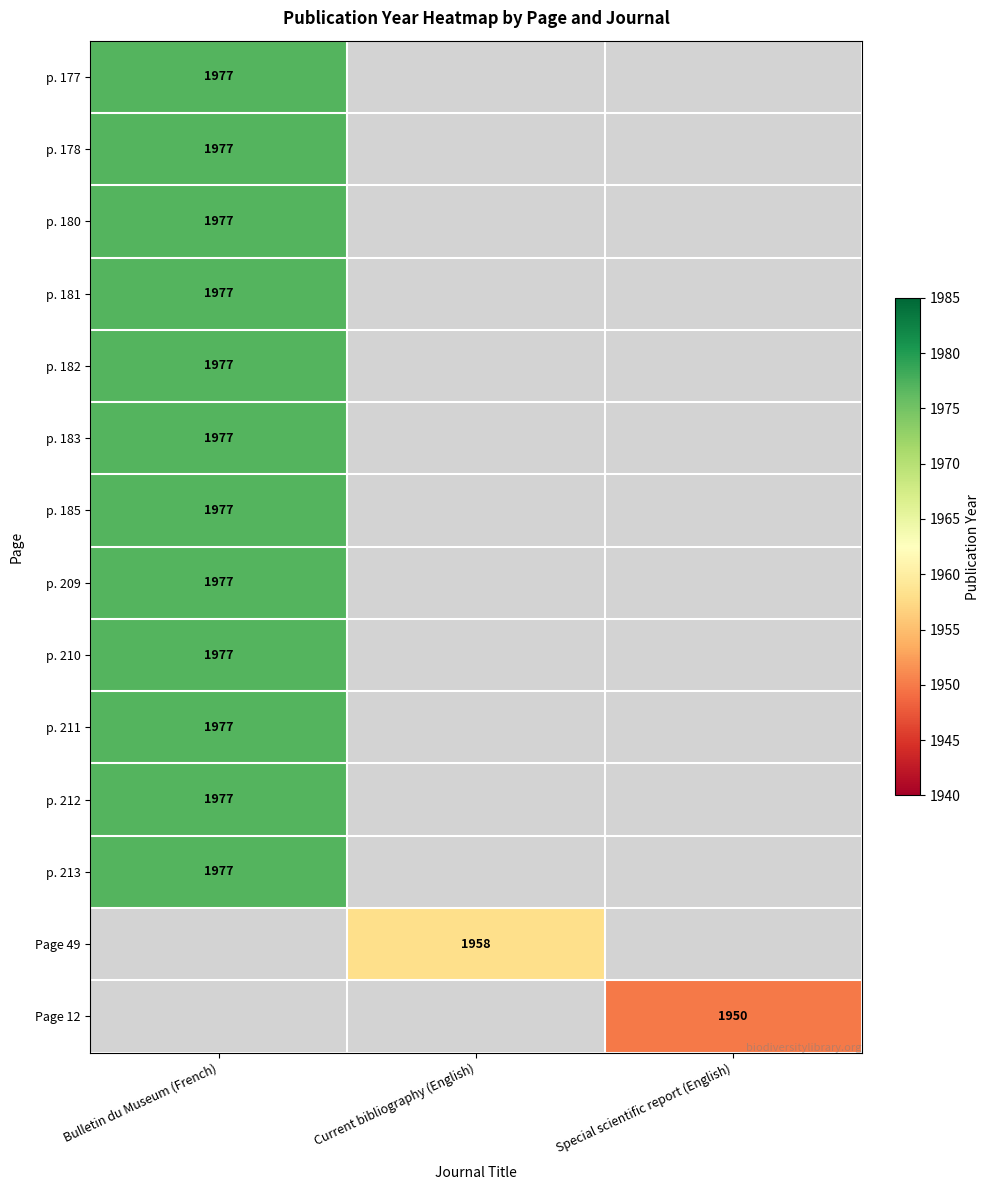

True or false: p. 209 has a value of 757.9 at Bulletin du Museum (French).

False